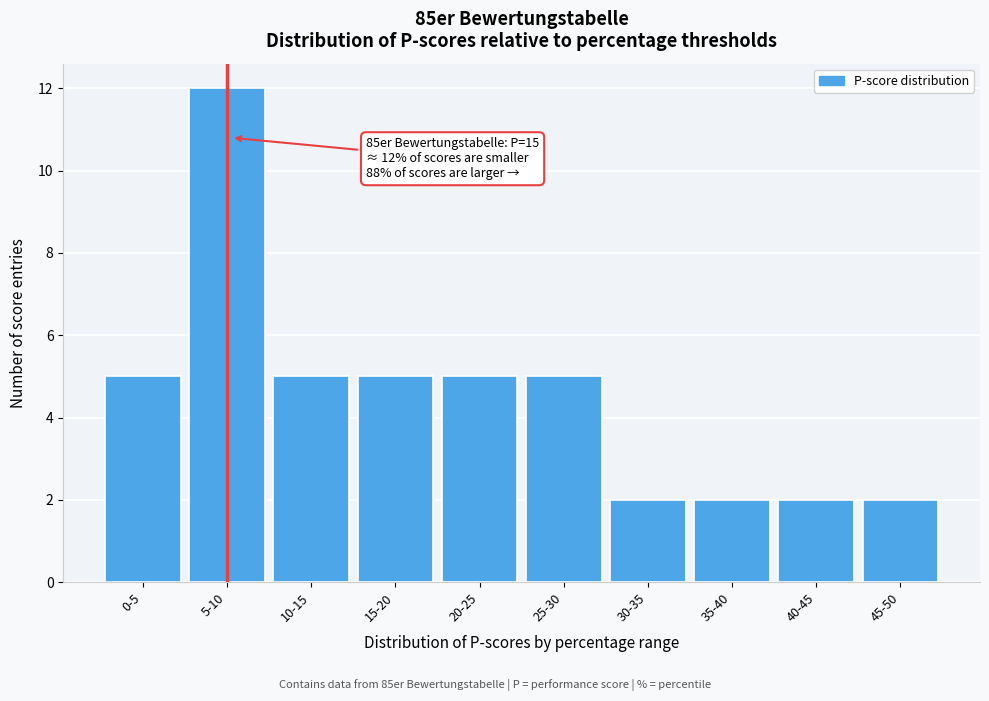

Reading left to right, what are all the values shown in this chart?

5	12	5	5	5	5	2	2	2	2